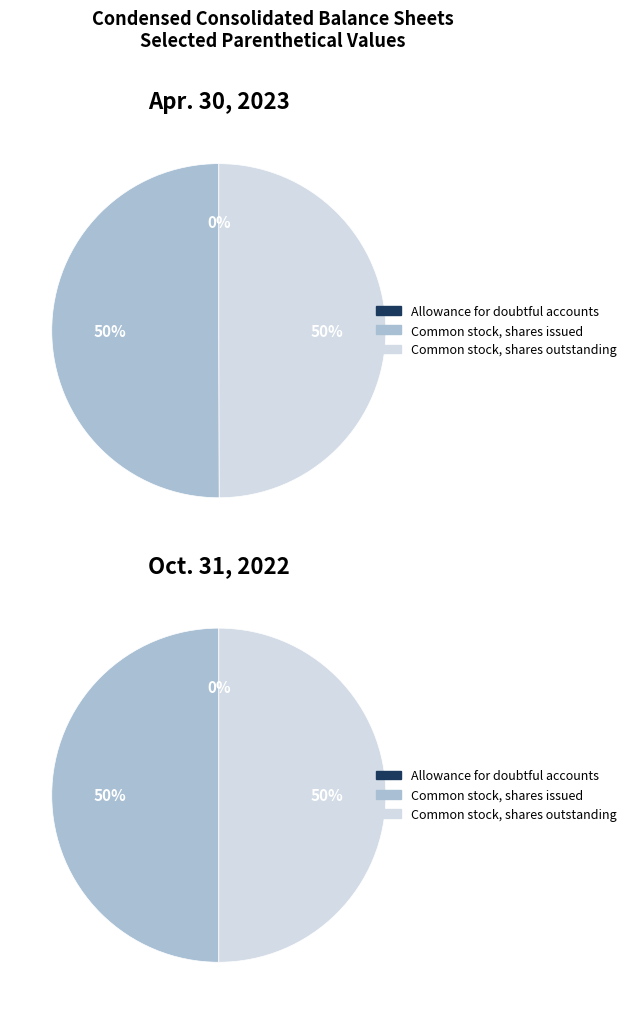

What is the smallest slice in the pie chart?

Allowance for doubtful accounts